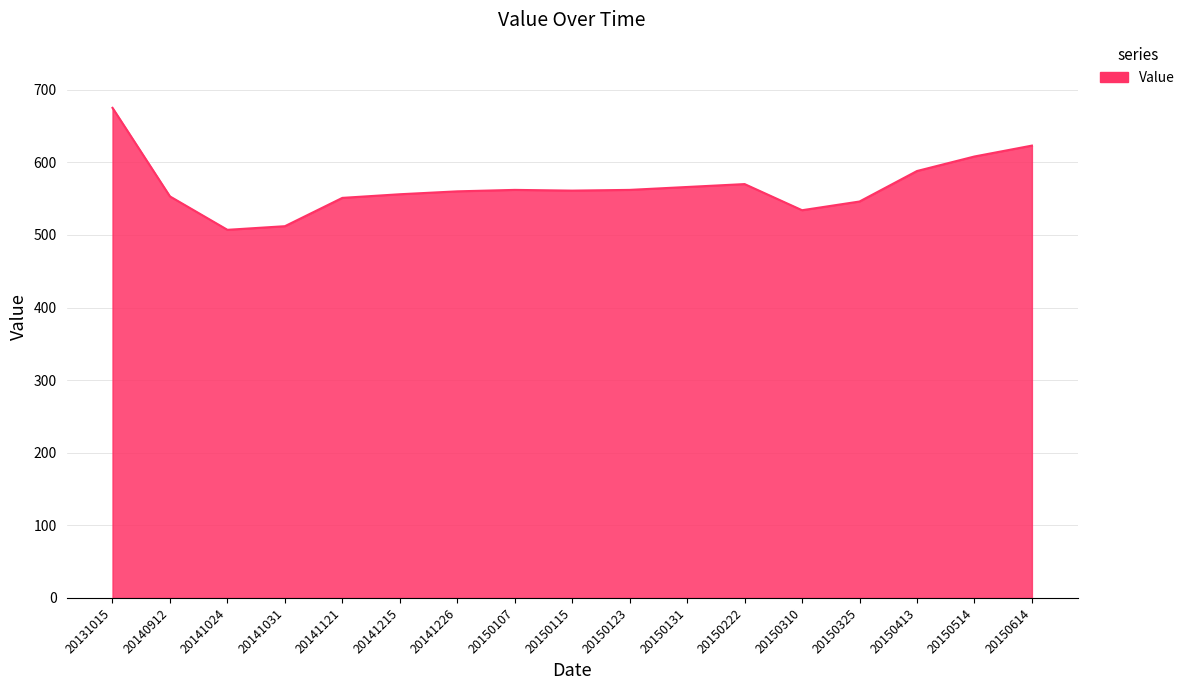

What is the difference between the maximum and minimum values?

168